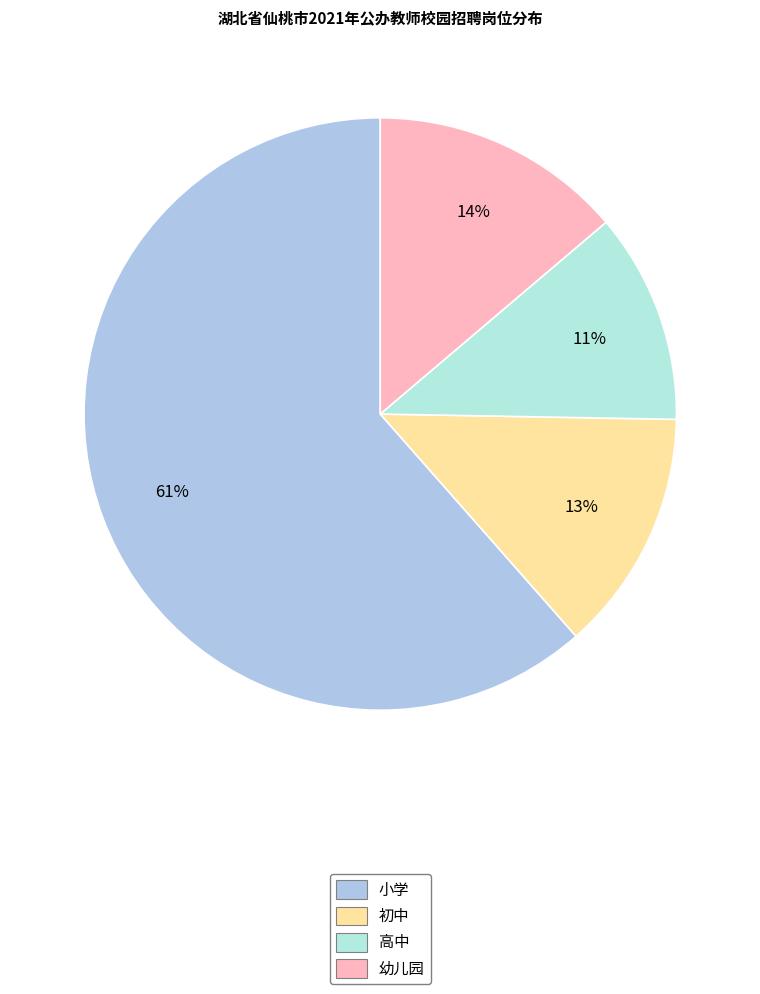

Is it true that 小学 is 76% of the pie?

False